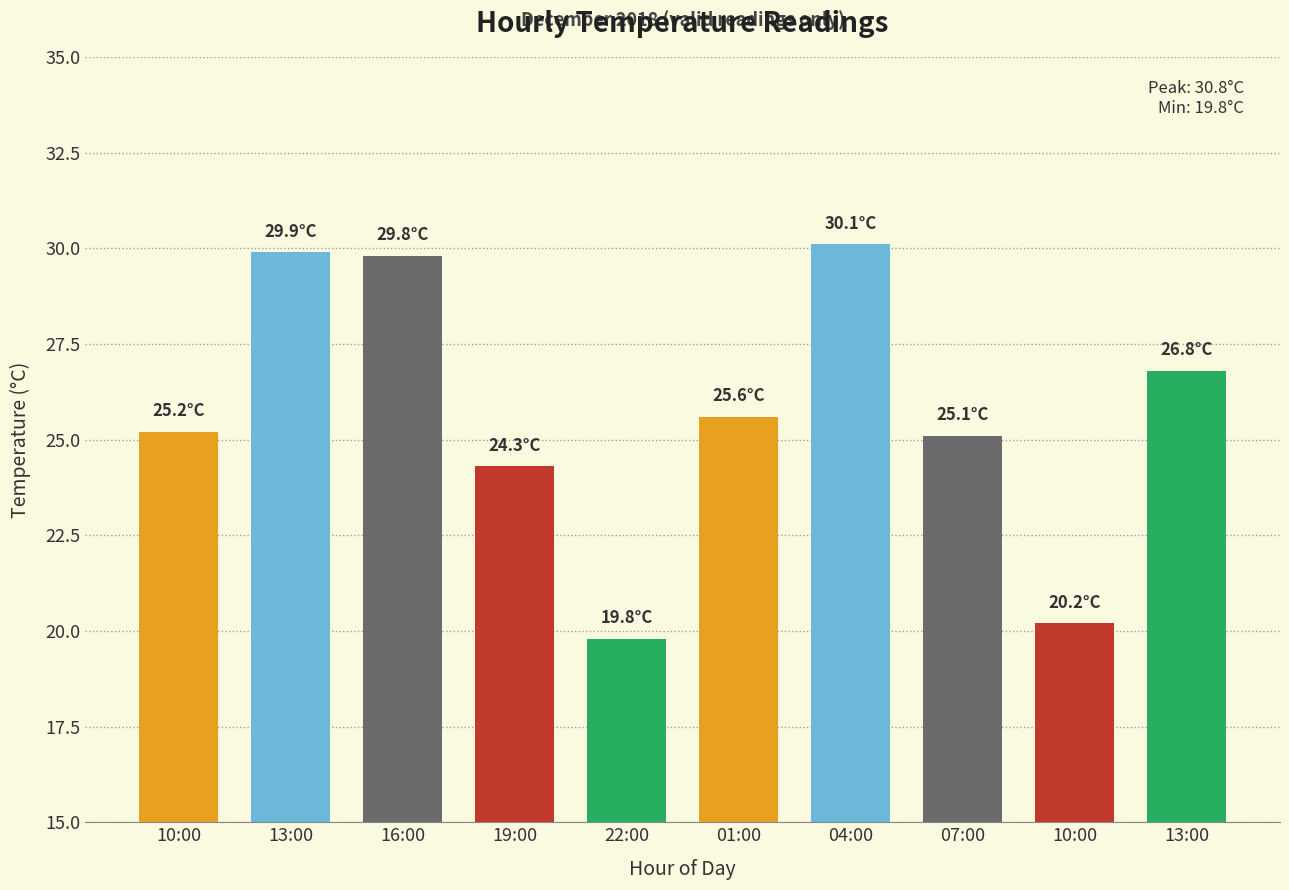

At which category does the chart reach its peak across all series?

04:00